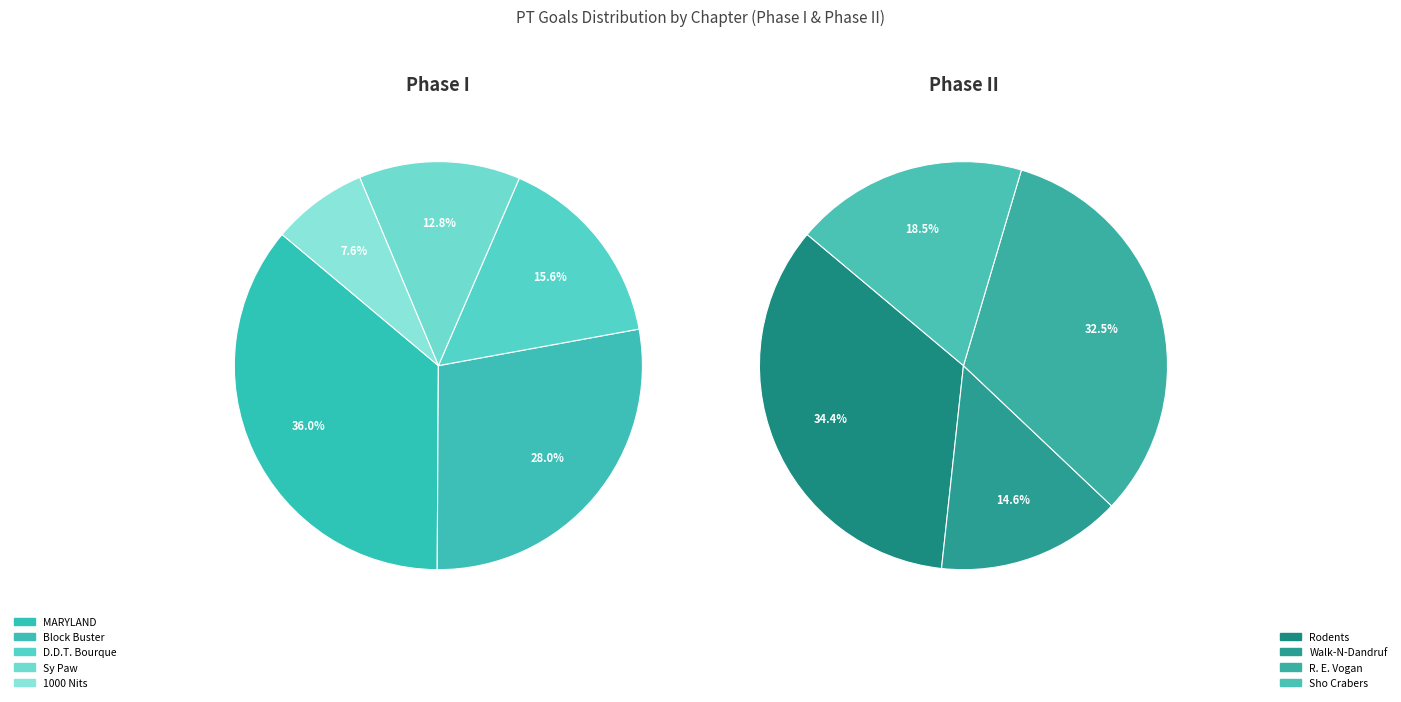

How many segments does this pie chart have?

9